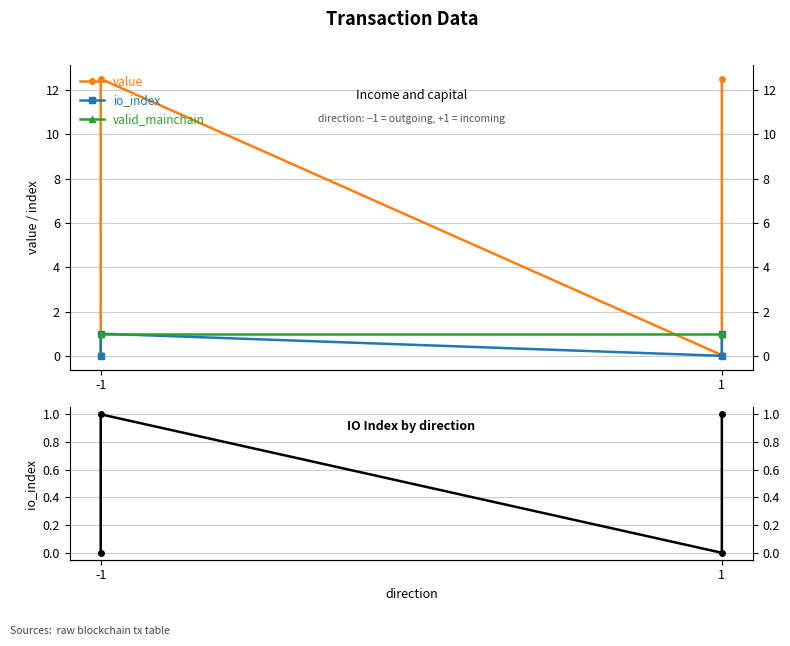

At which category is the sum across all series the highest?

-1